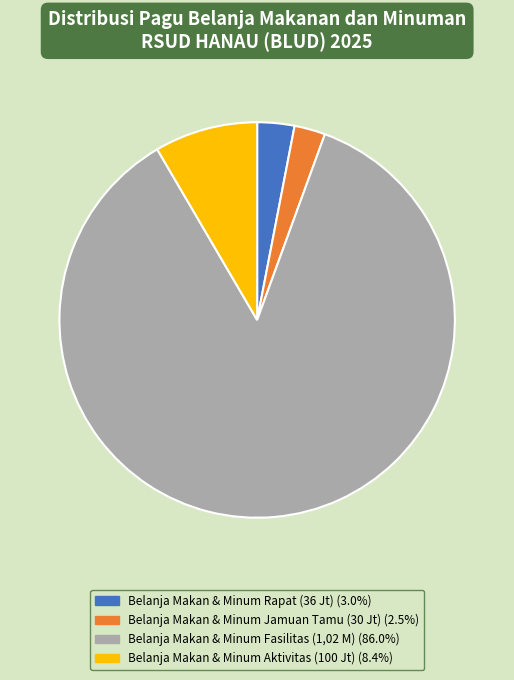

To the nearest percent, what is the difference between the largest and smallest slice percentages?

83%